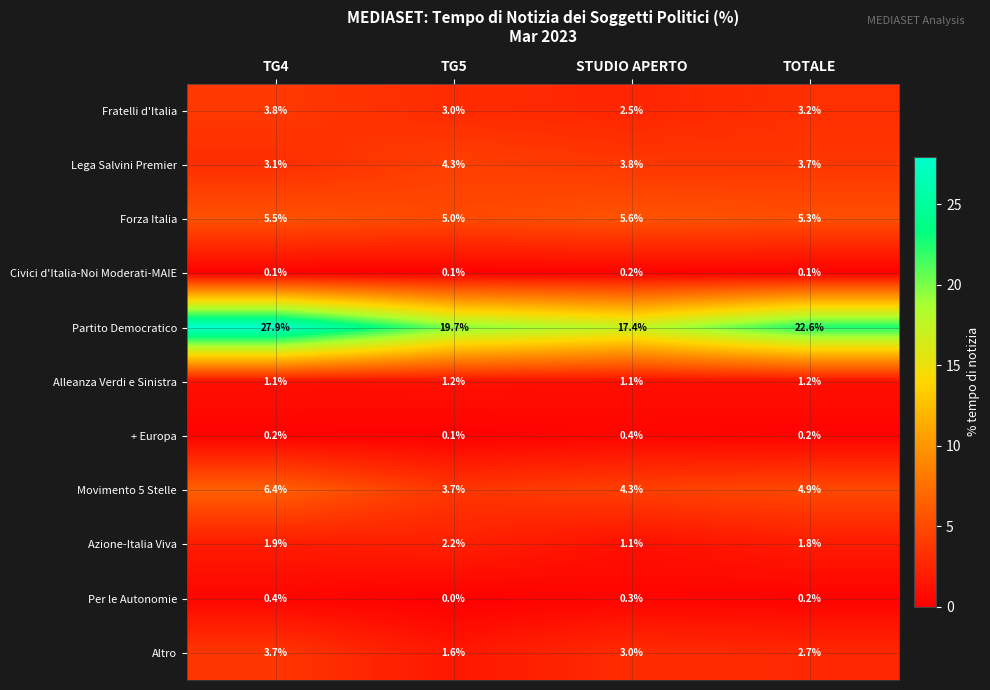

At which category is the sum across all series the highest?

TG4